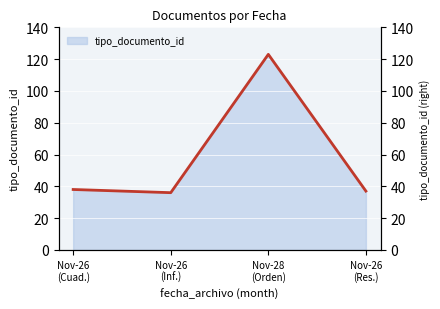

What is the difference between the maximum and minimum values?

87